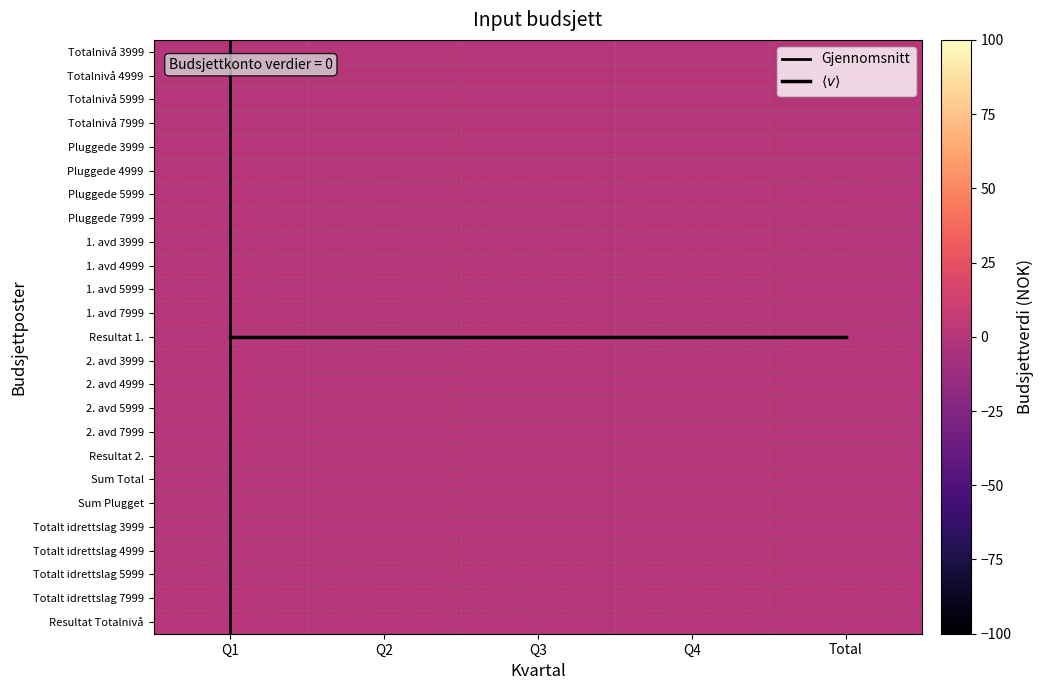

Rank the series by their maximum value, from highest to lowest.

$\langle v \rangle$, Gjennomsnitt, 2. avd 3999, Totalnivå 5999, 1. avd 5999, Pluggede 5999, Totalnivå 3999, Totalt idrettslag 5999, 1. avd 7999, 1. avd 3999, Totalt idrettslag 3999, Resultat Totalnivå, Totalt idrettslag 7999, Resultat 2., Totalnivå 4999, 2. avd 7999, Resultat 1., 2. avd 4999, Pluggede 7999, Pluggede 4999, 2. avd 5999, Sum Total, Totalt idrettslag 4999, 1. avd 4999, Pluggede 3999, Totalnivå 7999, Sum Plugget